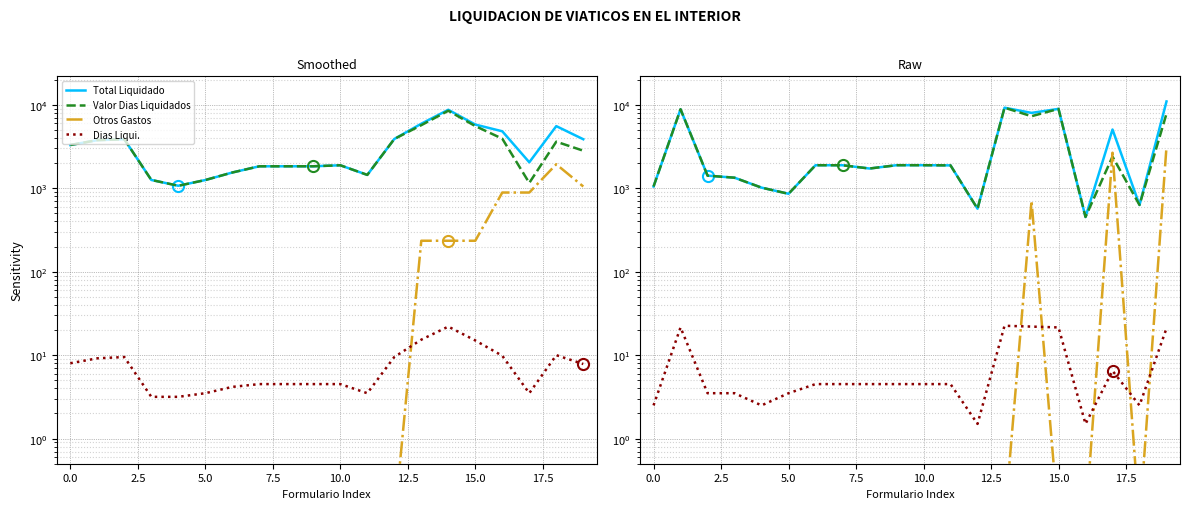

Between 2.5 and 11, which series saw the biggest shift?

Total Liquidado